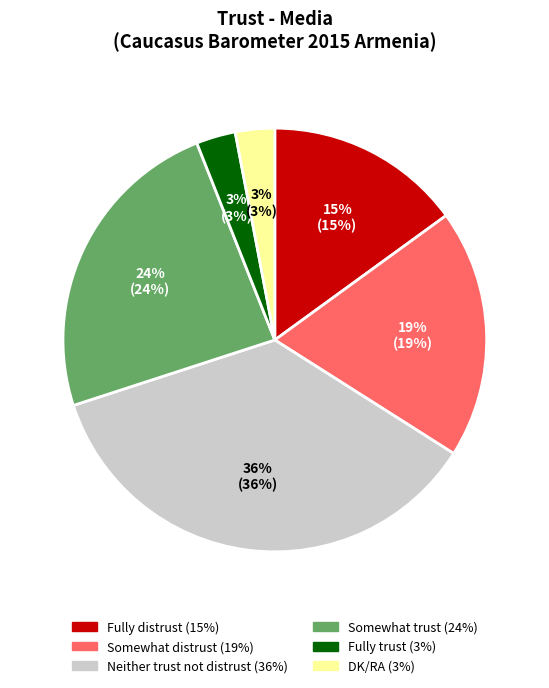

Is the sum of Fully distrust and DK/RA greater than half?

No